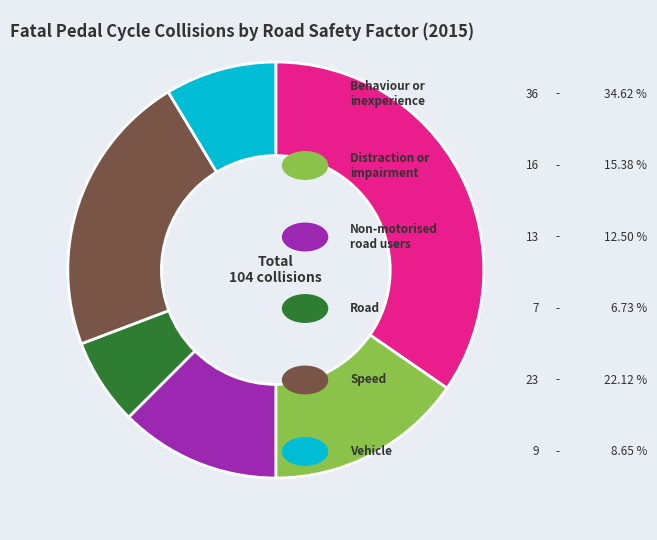

How many segments does this pie chart have?

6